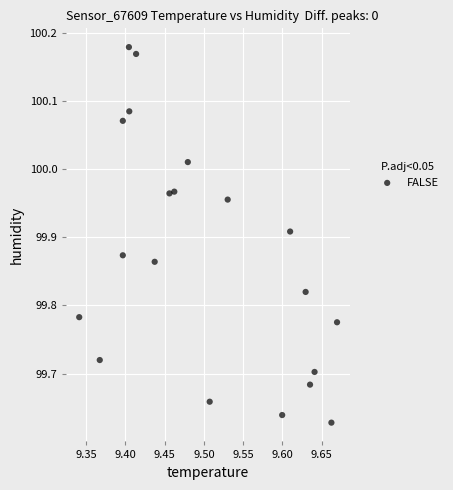

What is the range of Y values (max minus min)?

0.6